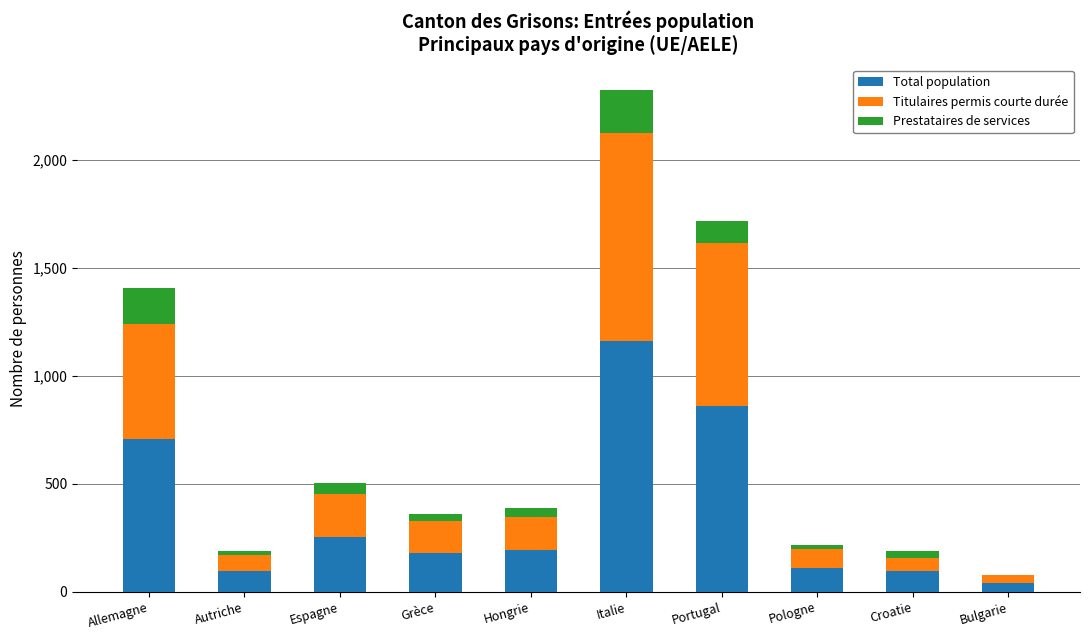

What is the highest value of the Total population series?

1162